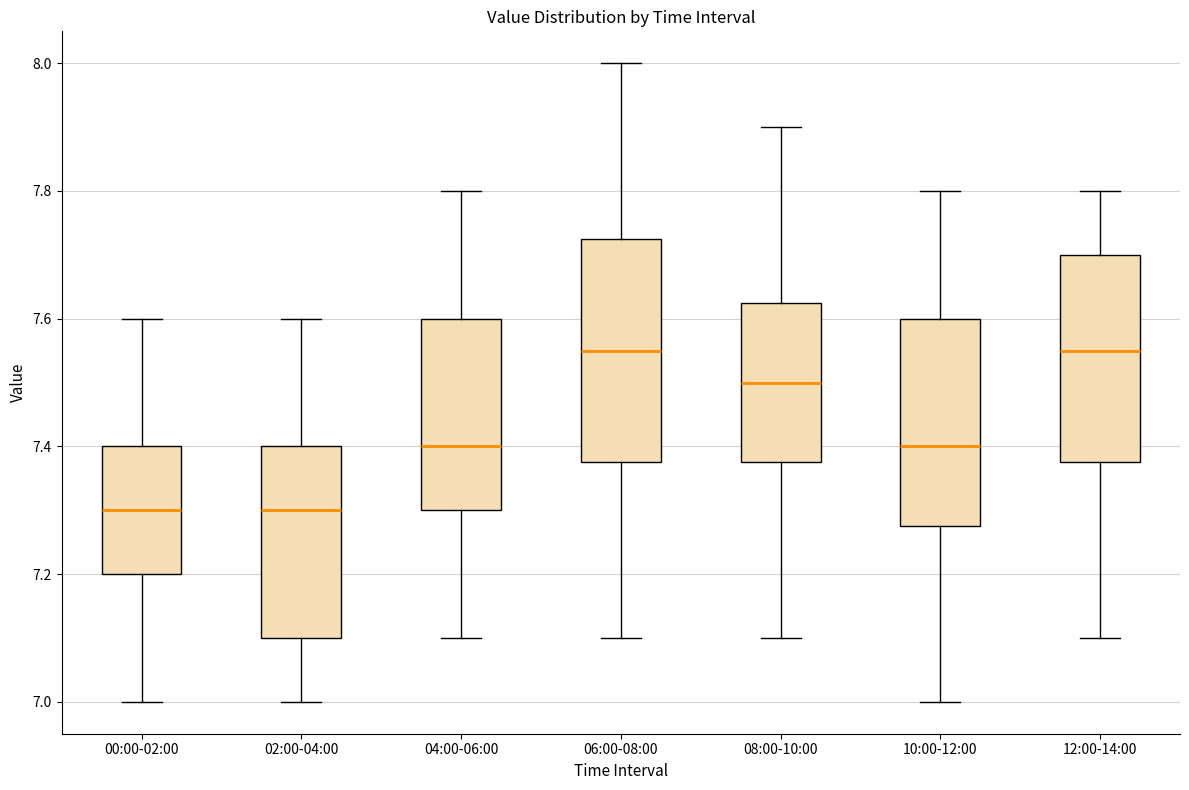

Where does the median line of the box for 04:00-06:00 sit on the y-axis? The values are not printed on the chart, so give them approximately, as read against the axis.

7.40